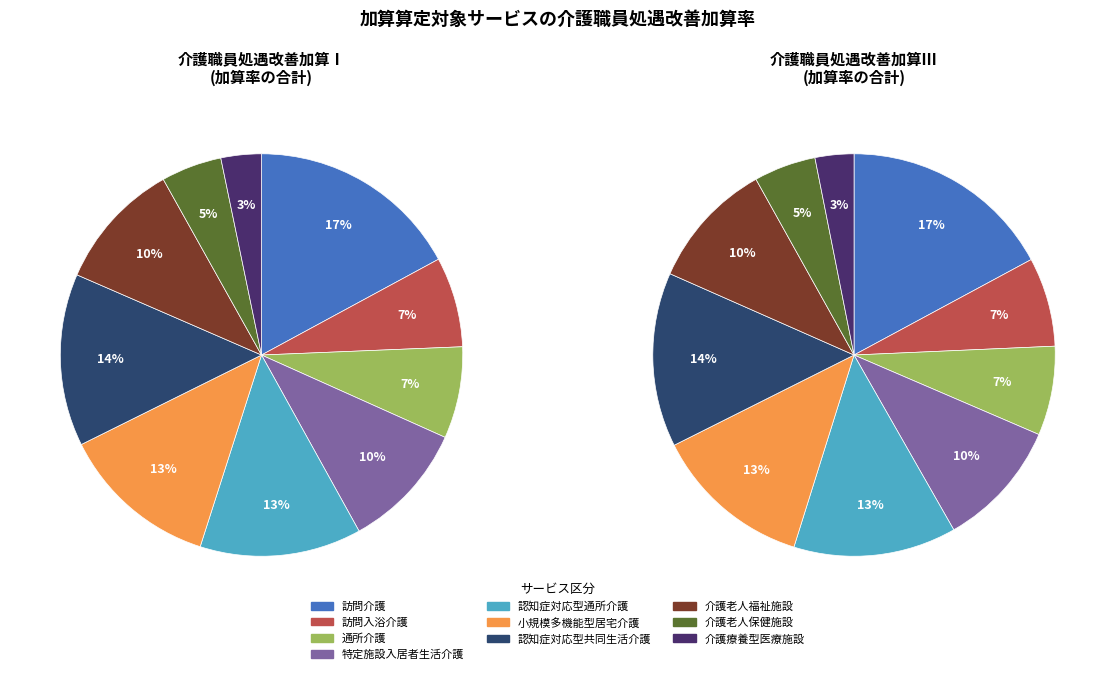

To the nearest percent, what is the combined percentage of 特定施設入居者生活介護 and 小規模多機能型居宅介護?

23%